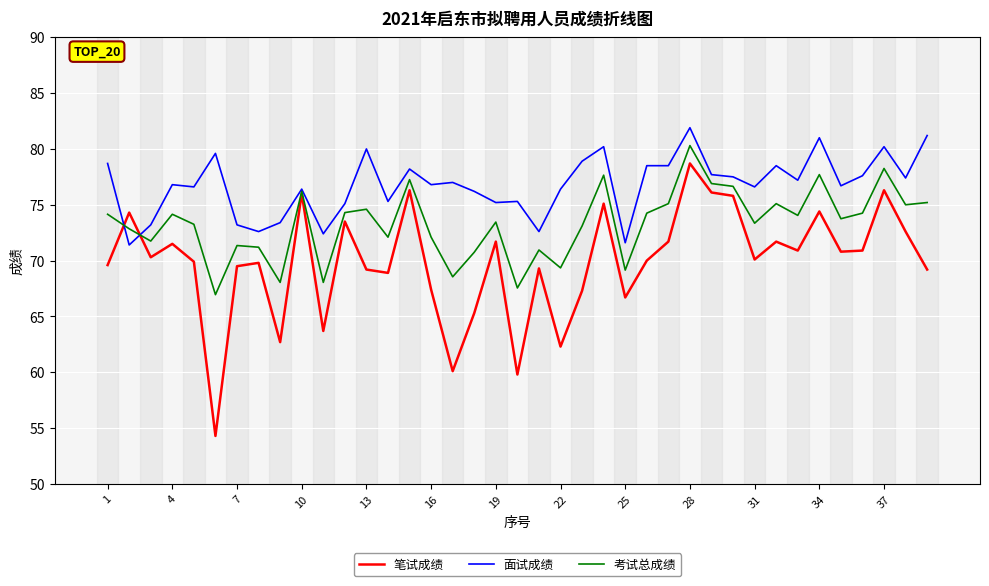

Which series has the largest total across all categories?

面试成绩